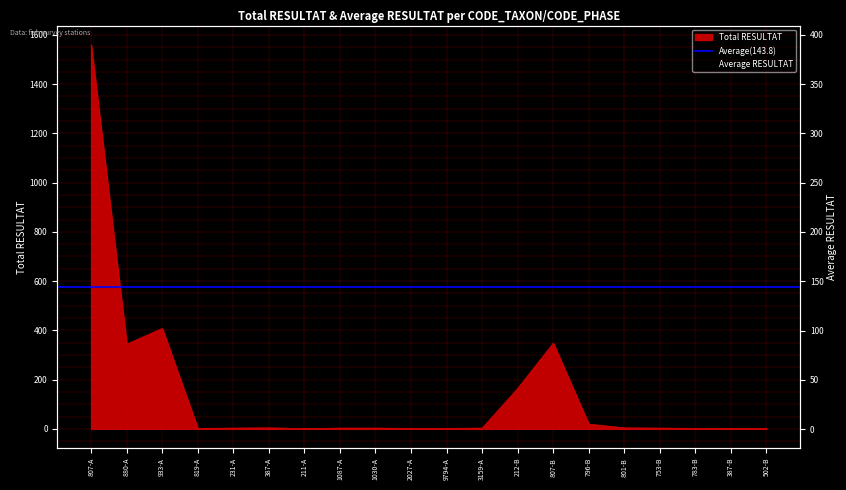

What is the difference between the Average RESULTAT values at 807-B and 3159-A?

86.2